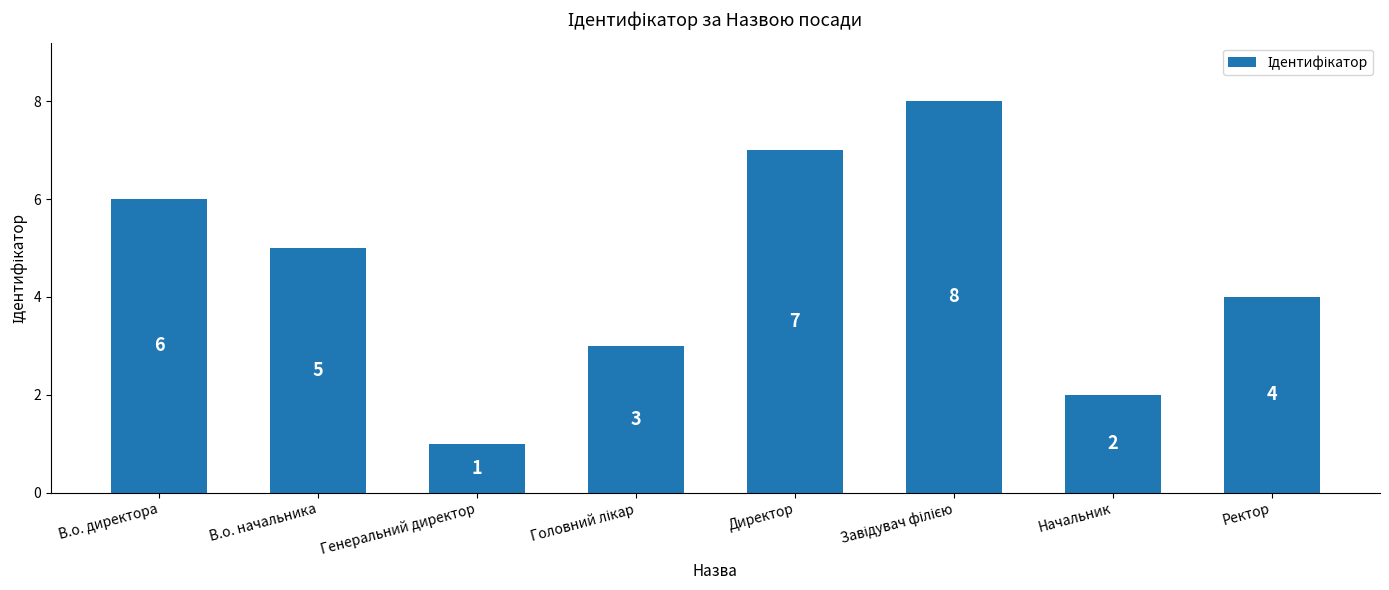

What is the label of the 1st bar from the left?

В.о. директора